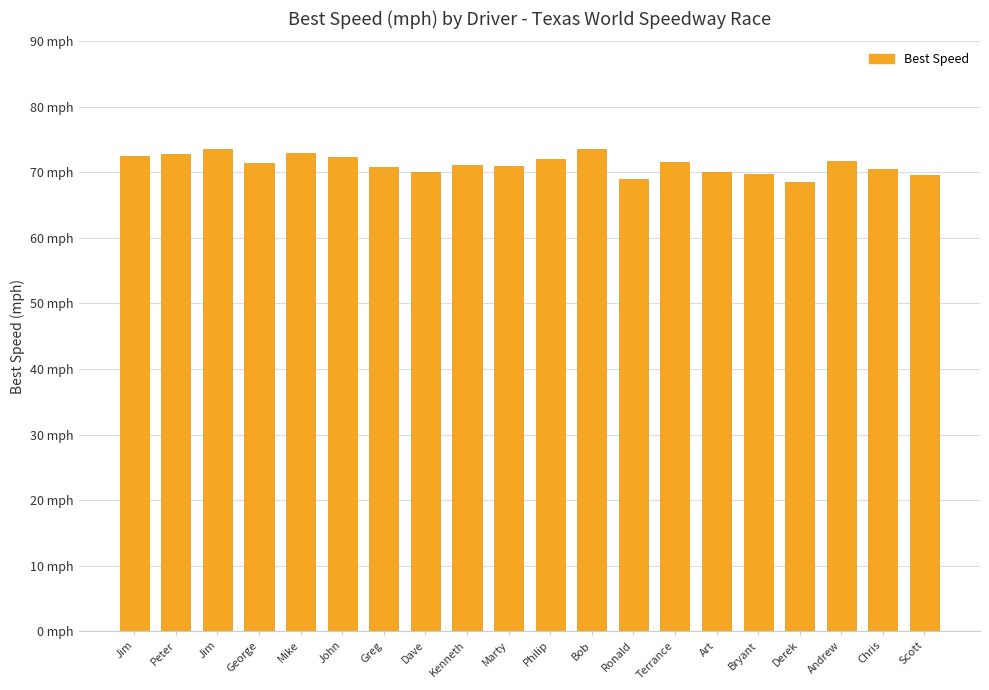

Are the bars horizontal?

No